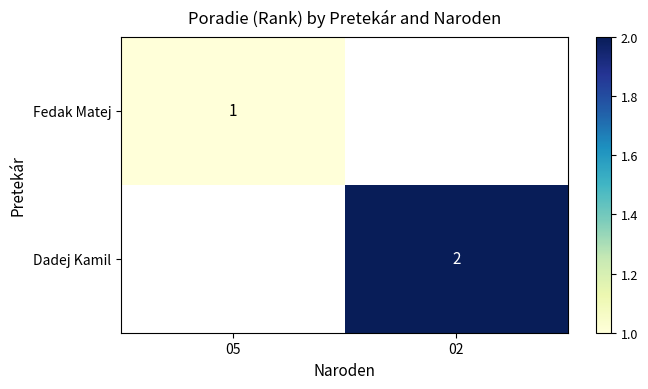

Which category has the highest value in the Fedak Matej series?

05